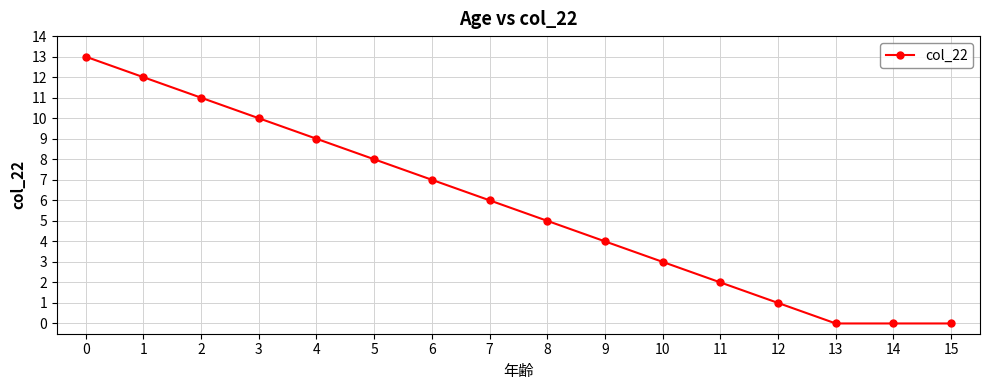

True or false: the data has more than 1 interior local peaks.

False